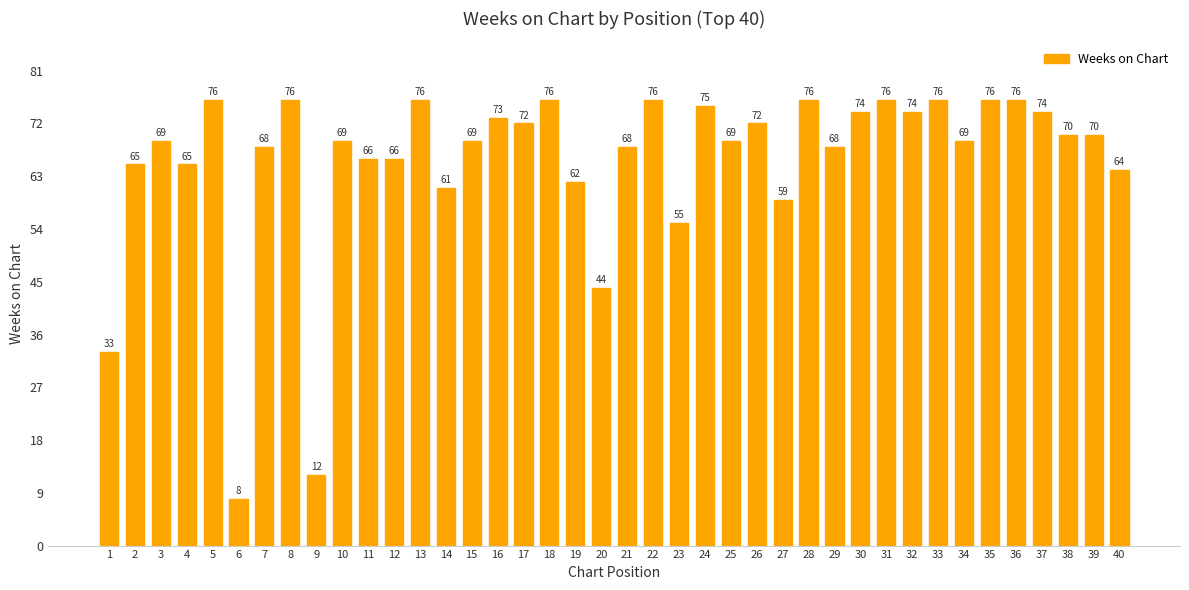

How many bars are there in total?

40